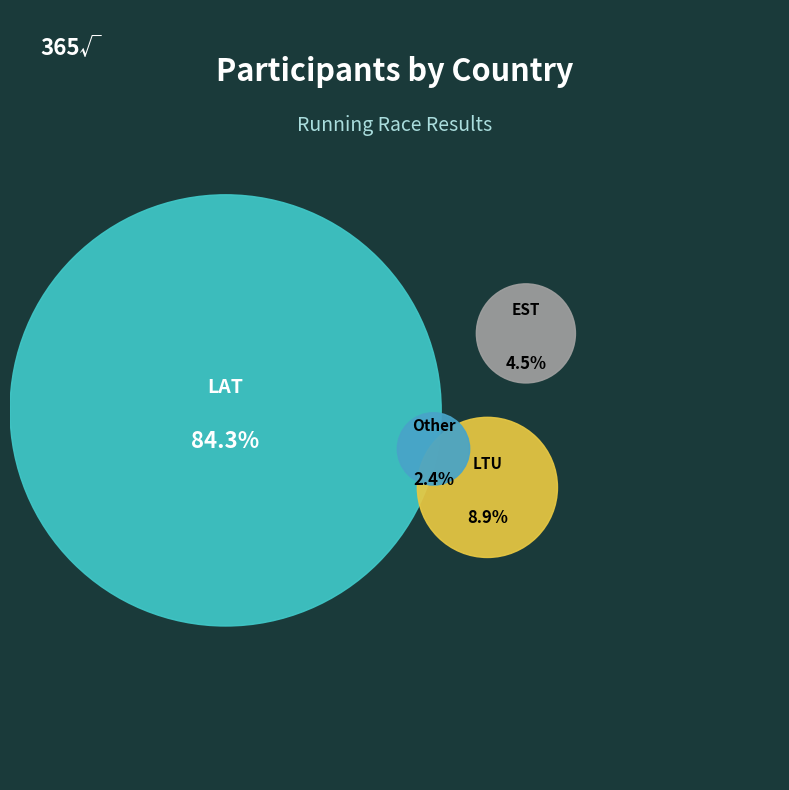

To the nearest percent, what is the combined percentage of EST and LTU?

13%